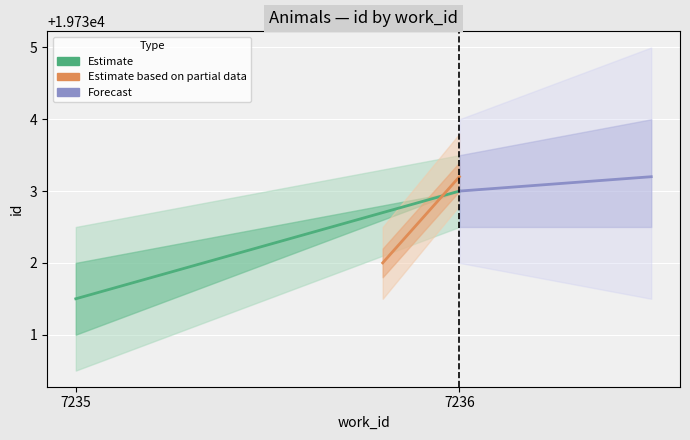

List the labels in order of Estimate value, largest first.

7236, 7235